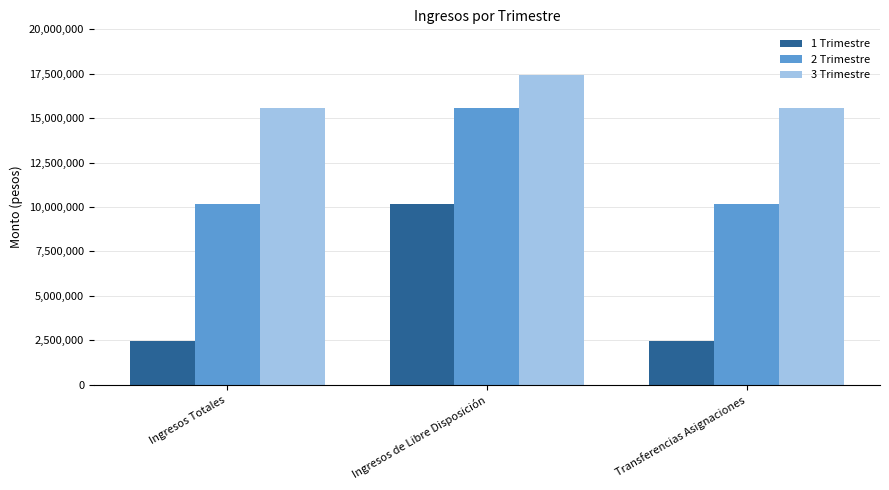

List the series in order of their overall mean, lowest first.

1 Trimestre, 2 Trimestre, 3 Trimestre